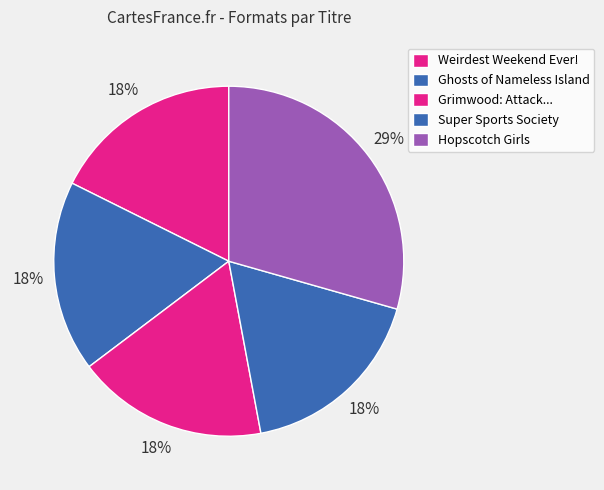

How many slices are in this pie chart?

5